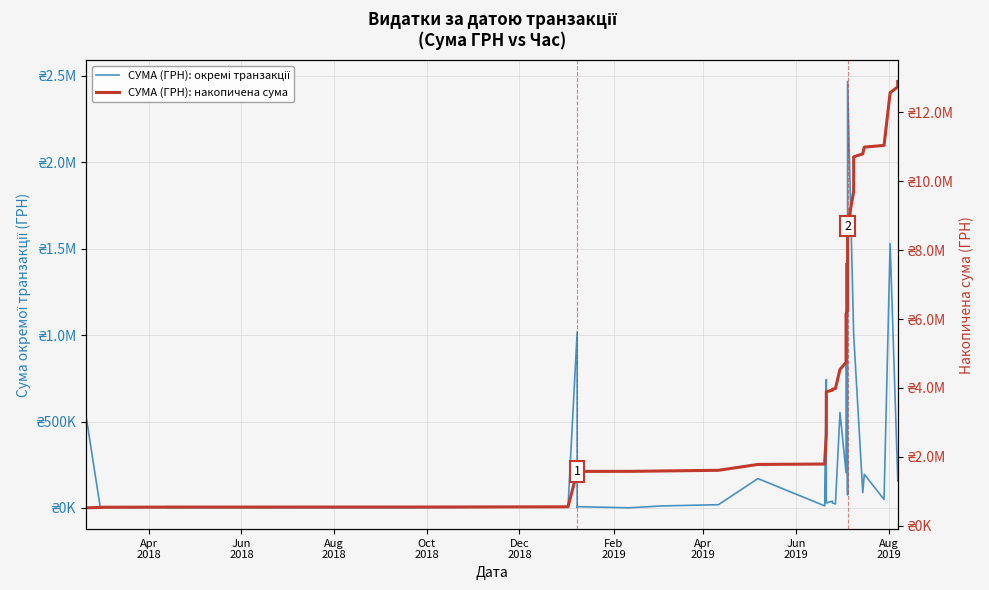

What is the average value of the СУМА (ГРН): окремі транзакції series?

348657.1